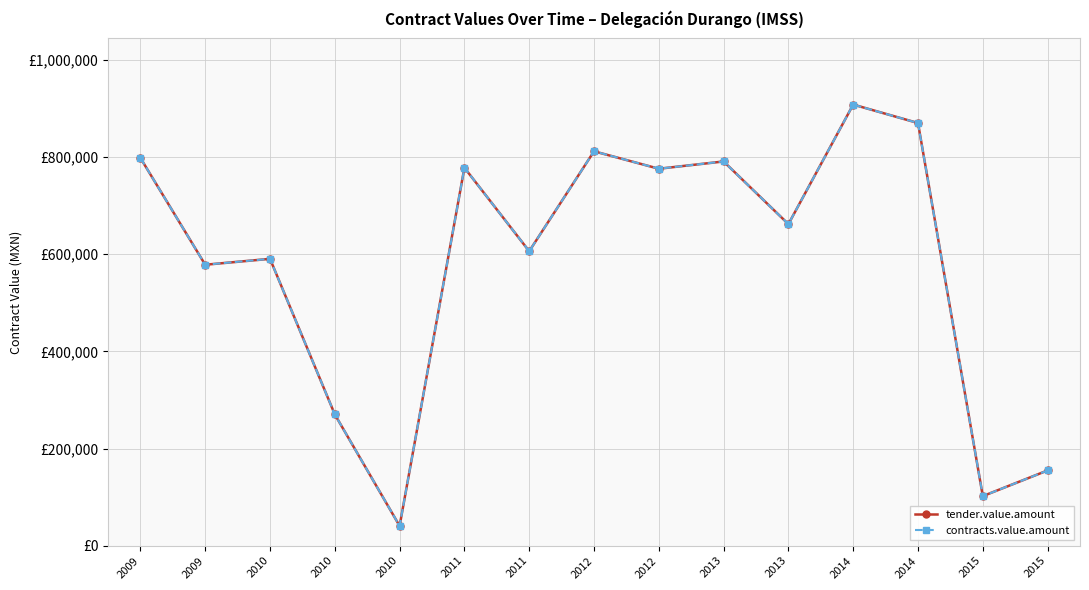

Is this an area chart (filled region under the line)?

No